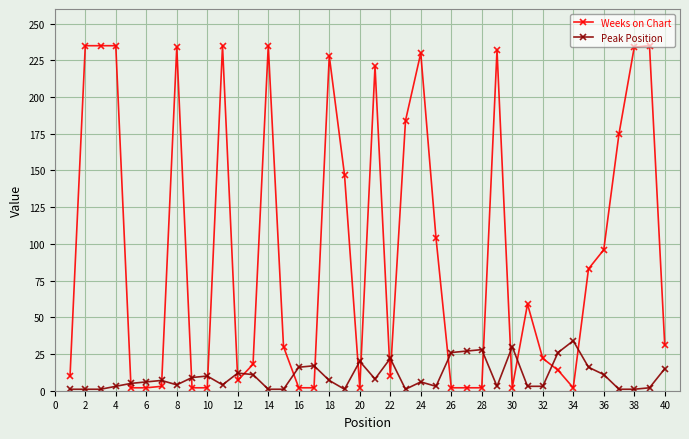

How many distinct data groups are displayed?

2